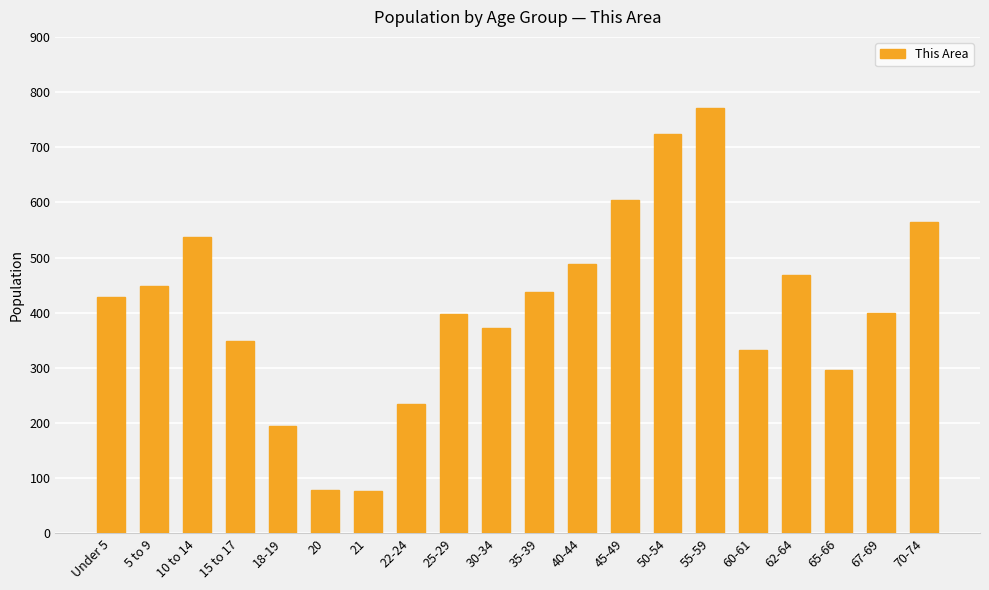

How many series are shown in this chart?

1